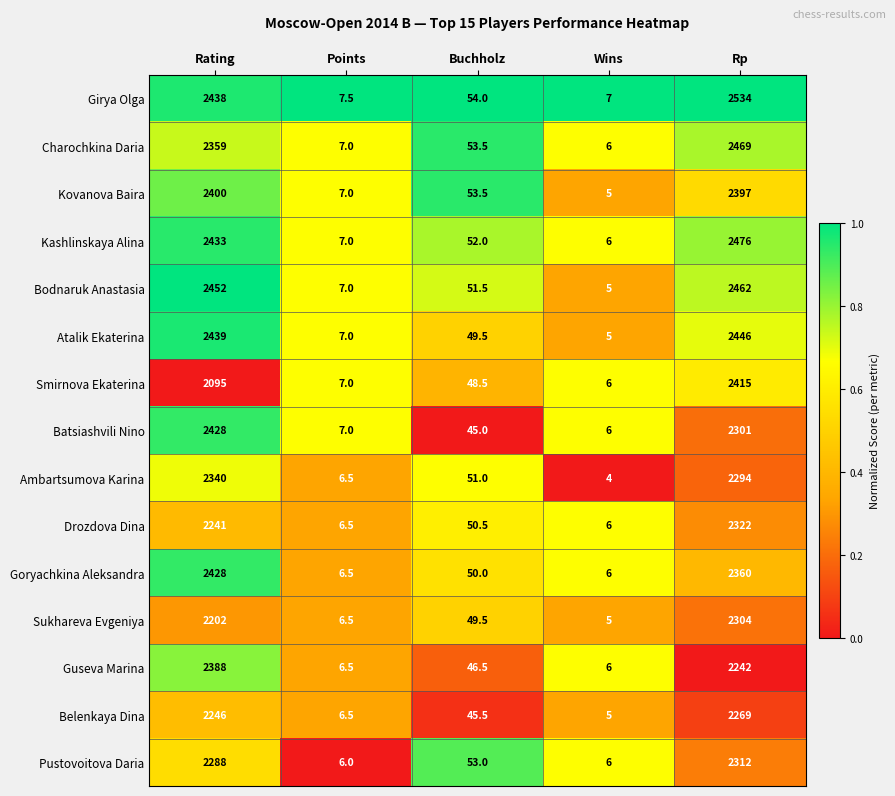

Rank the series at Rp from lowest to highest value.

Guseva Marina, Belenkaya Dina, Ambartsumova Karina, Batsiashvili Nino, Sukhareva Evgeniya, Pustovoitova Daria, Drozdova Dina, Goryachkina Aleksandra, Kovanova Baira, Smirnova Ekaterina, Atalik Ekaterina, Bodnaruk Anastasia, Charochkina Daria, Kashlinskaya Alina, Girya Olga